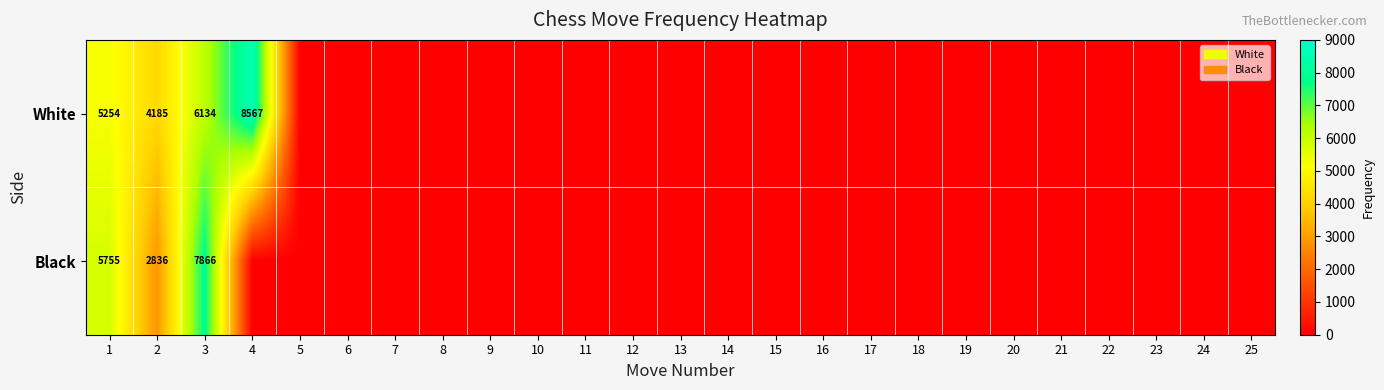

At 2, list the series in order from largest to smallest.

White, Black